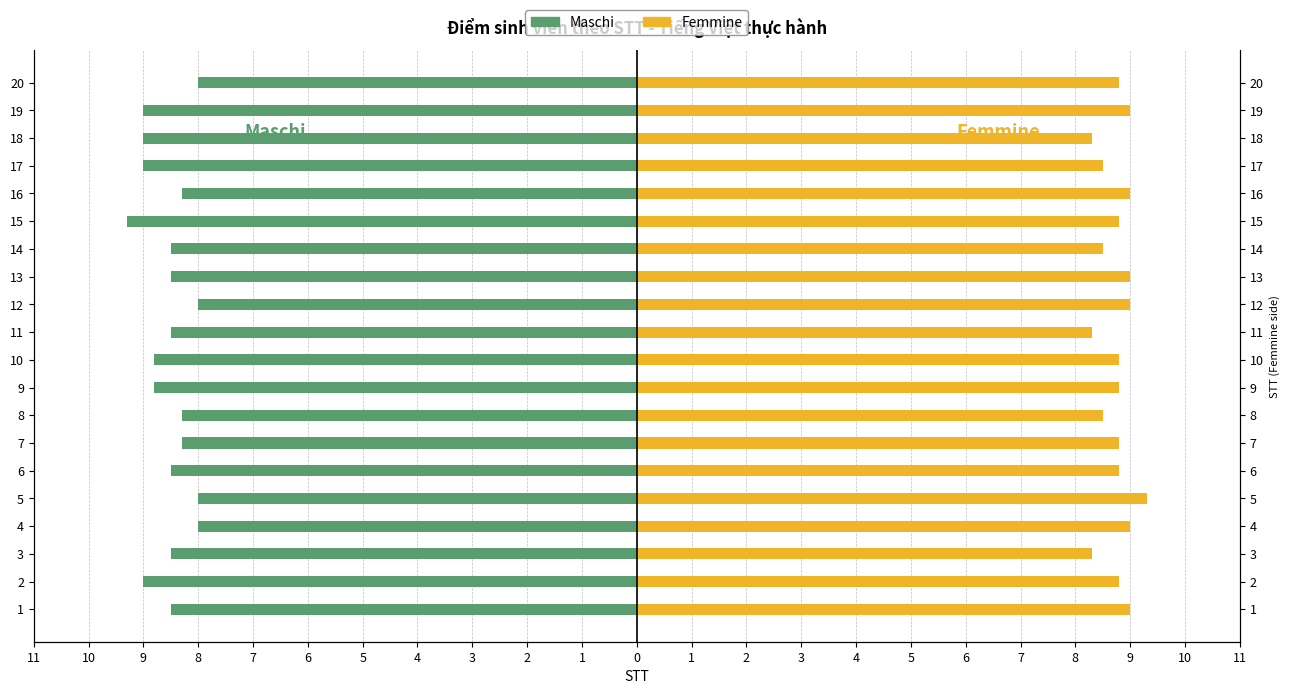

Rank the series by their maximum value, from lowest to highest.

Maschi, Femmine